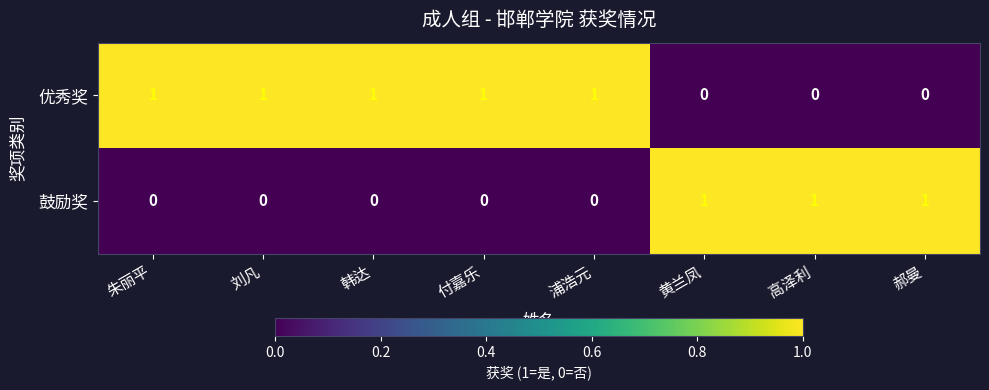

Is the value of 优秀奖 at 浦浩元 greater than the value of 鼓励奖 at 浦浩元?

Yes